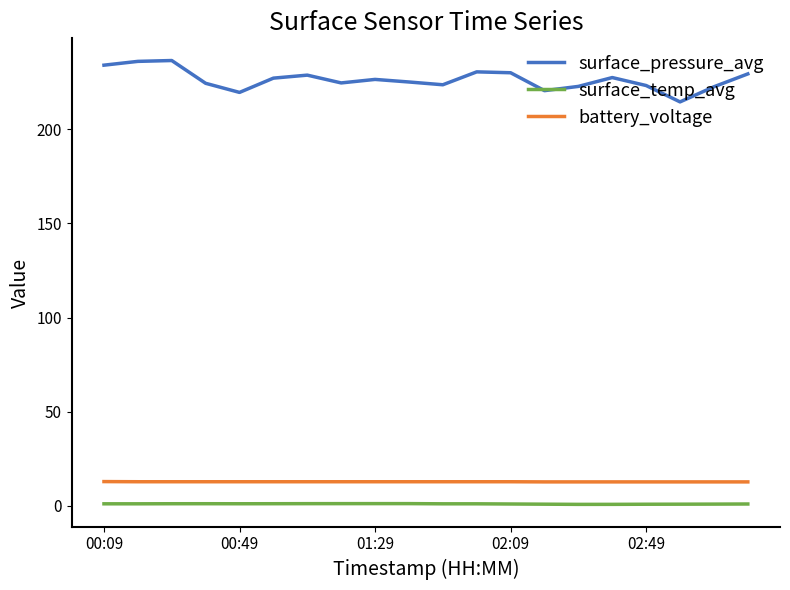

What is the maximum value shown in the chart?

236.6